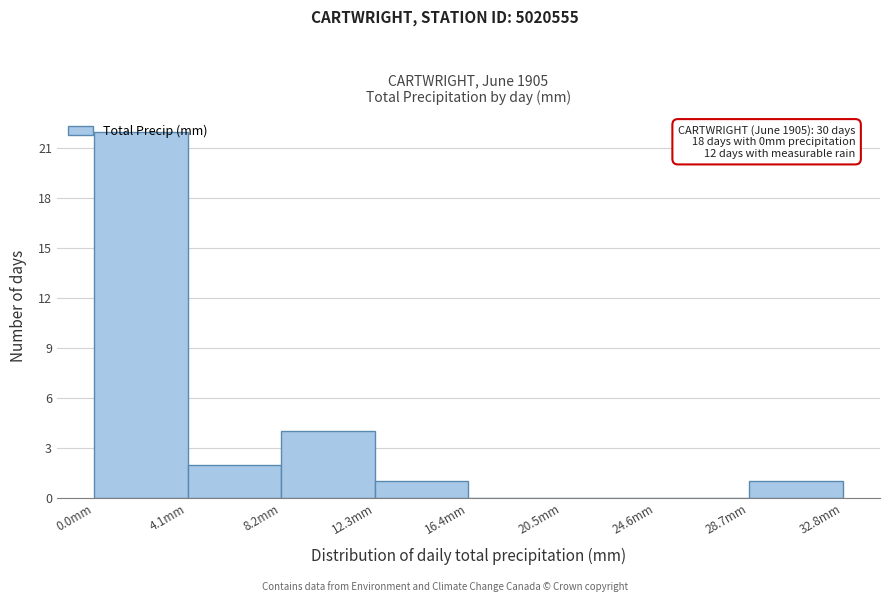

Over which range of the x-axis is the bar tallest?

0.0 to 4.1